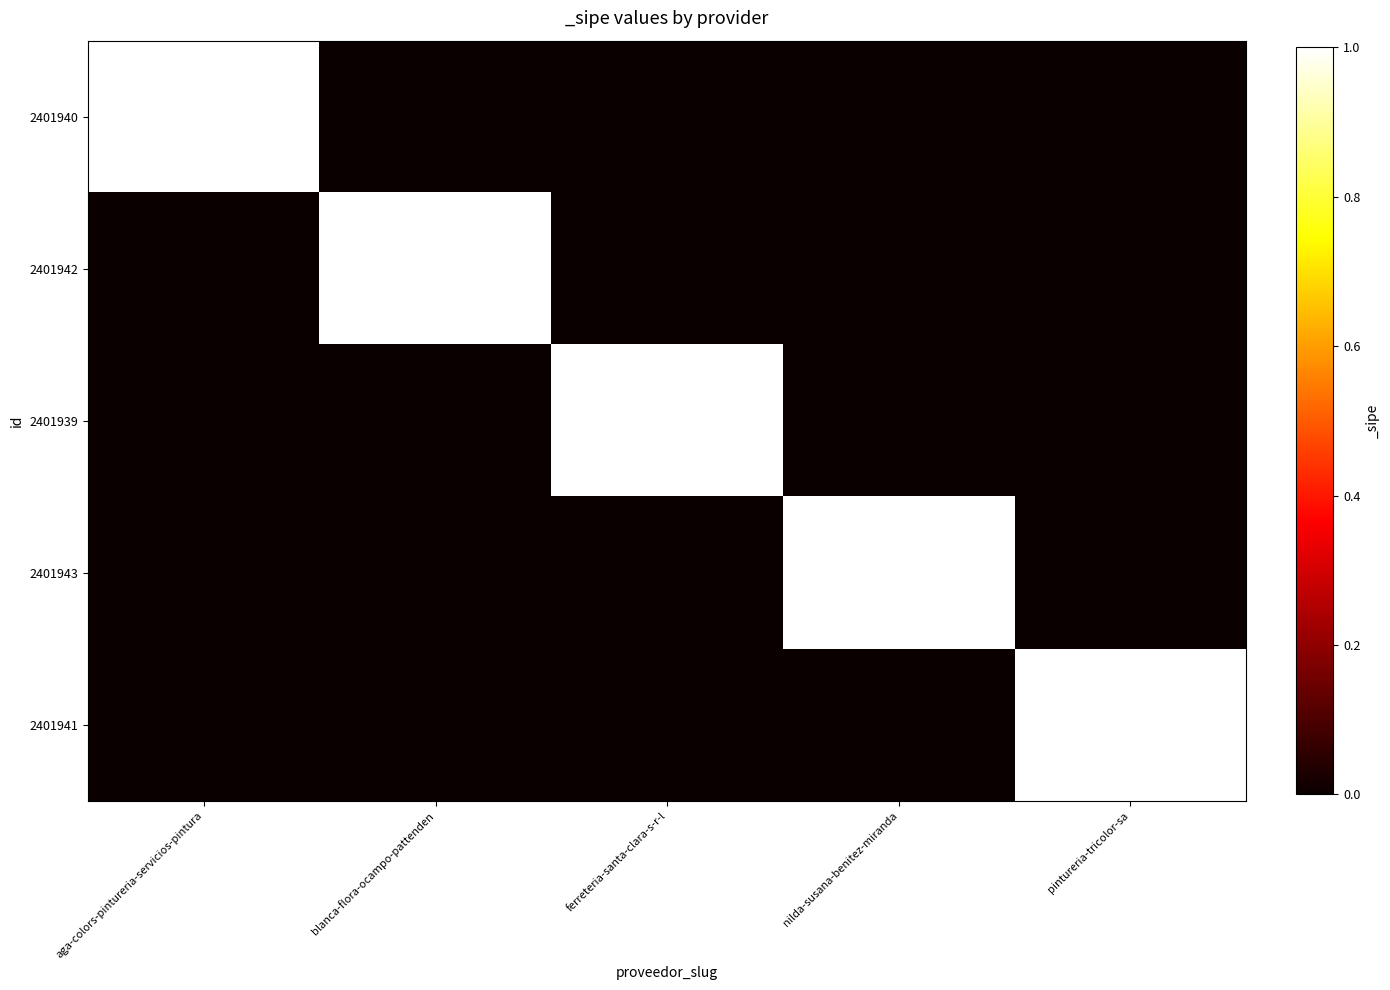

The 2401942 series shows 1 at blanca-flora-ocampo-pattenden. True or false?

True